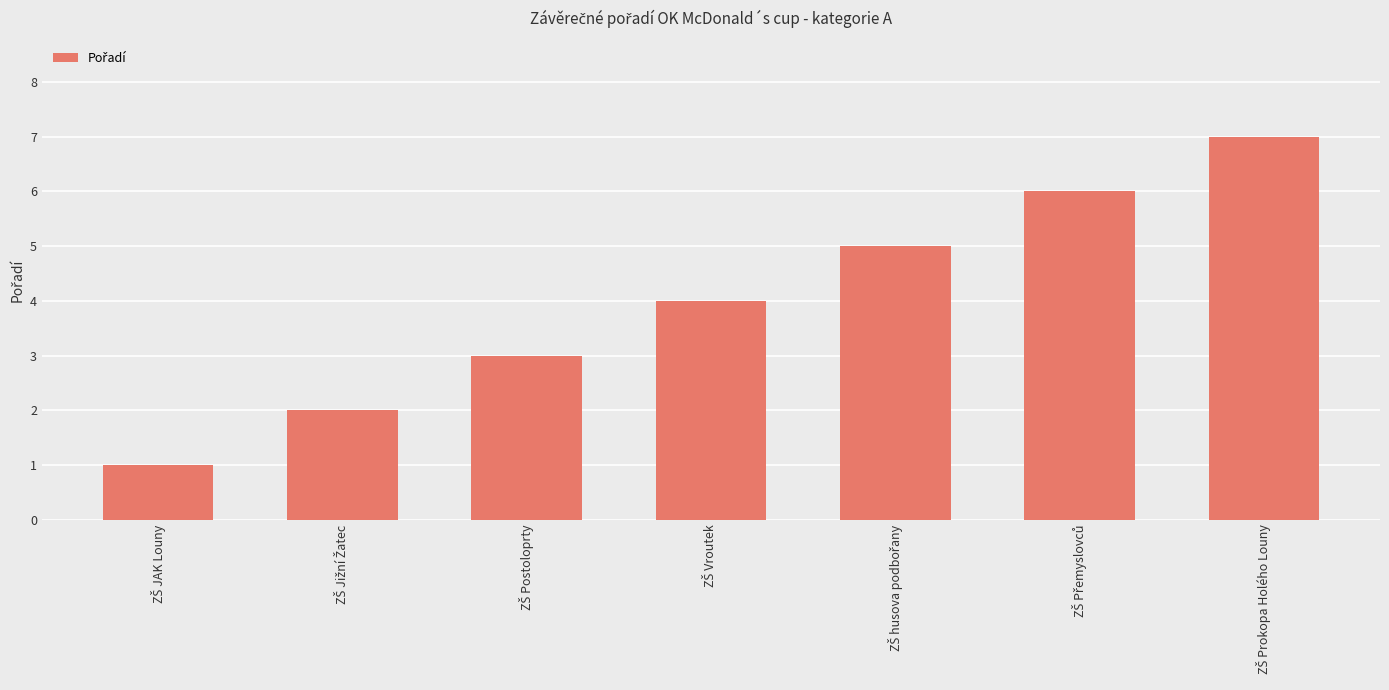

What is the sum of all values?

28